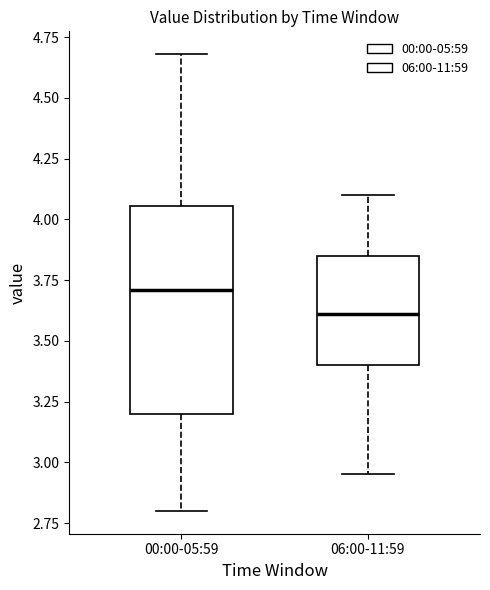

Which box is the tallest, from its lower edge to its upper edge?

00:00-05:59